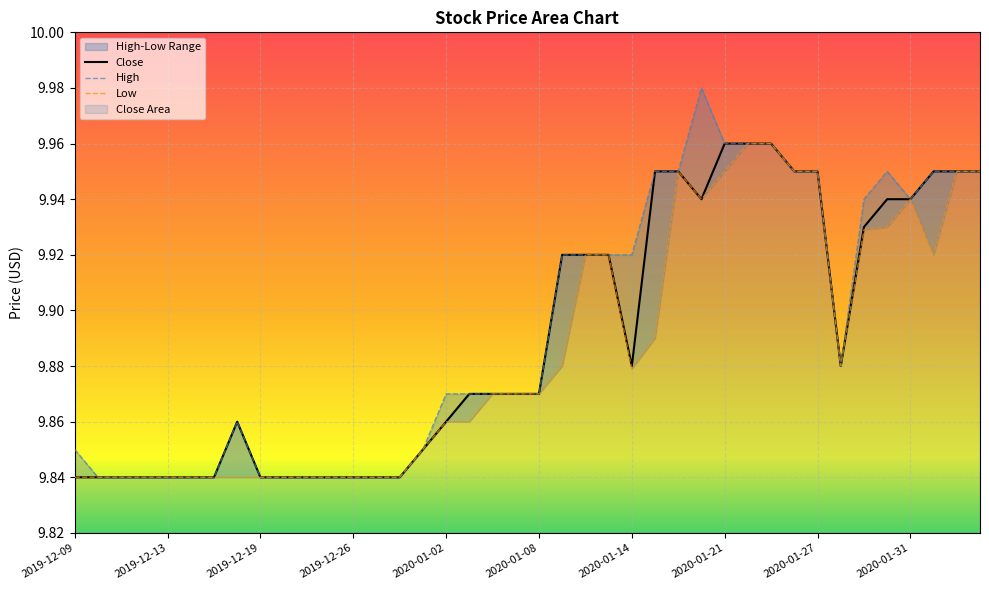

Reading right to left, extract all data points from this chart.

Close: 9.9	9.9	9.9	9.9	9.9	9.9	9.9	9.9	9.9	10.0	10.0	10.0	9.9	9.9	9.9	9.9	9.9	9.9	9.9	9.9	9.9	9.9	9.9	9.9	9.9	9.8	9.8	9.8	9.8	9.8	9.8	9.8	9.9	9.8	9.8	9.8	9.8	9.8	9.8	9.8
High: 9.9	9.9	9.9	9.9	9.9	9.9	9.9	9.9	9.9	10.0	10.0	10.0	10.0	9.9	9.9	9.9	9.9	9.9	9.9	9.9	9.9	9.9	9.9	9.9	9.9	9.8	9.8	9.8	9.8	9.8	9.8	9.8	9.9	9.8	9.8	9.8	9.8	9.8	9.8	9.9
Low: 9.9	9.9	9.9	9.9	9.9	9.9	9.9	9.9	9.9	10.0	10.0	9.9	9.9	9.9	9.9	9.9	9.9	9.9	9.9	9.9	9.9	9.9	9.9	9.9	9.9	9.8	9.8	9.8	9.8	9.8	9.8	9.8	9.8	9.8	9.8	9.8	9.8	9.8	9.8	9.8